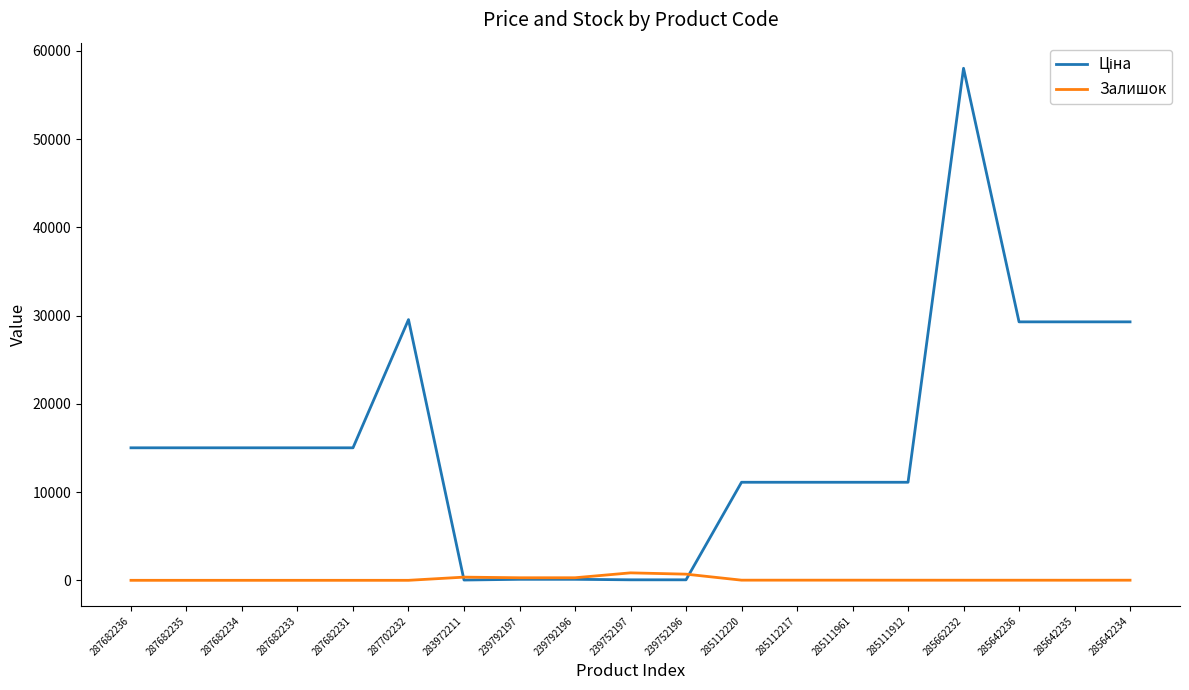

What is the total value across all series at 287702232?

29548.9